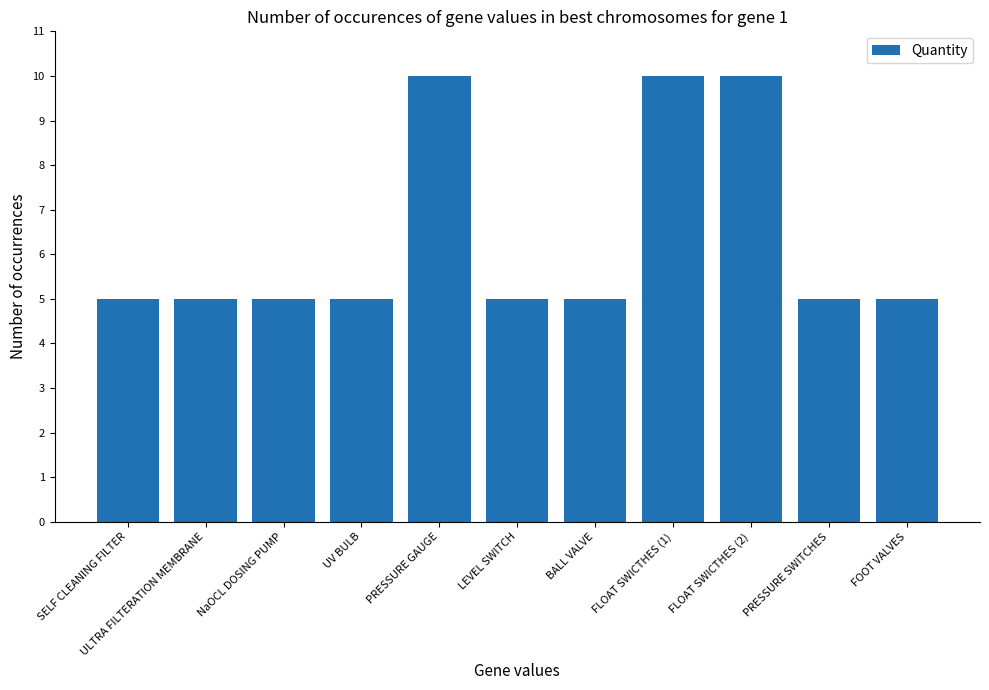

Are the bars horizontal?

No